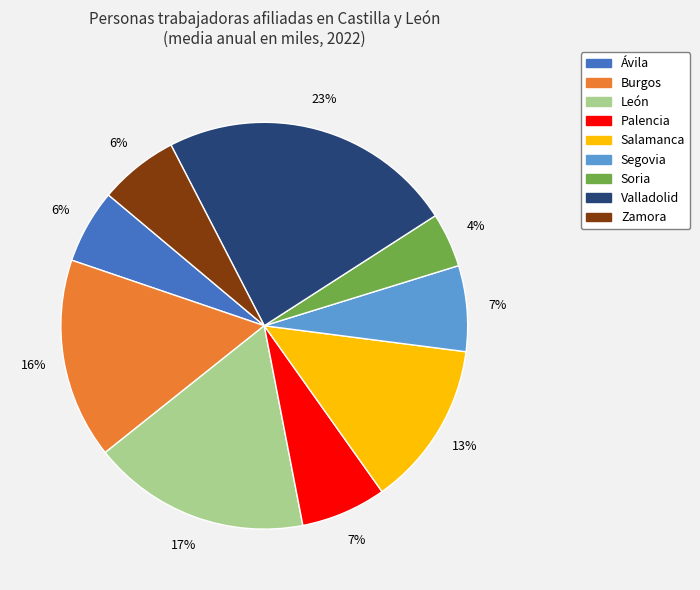

What is the largest slice in the pie chart?

Valladolid